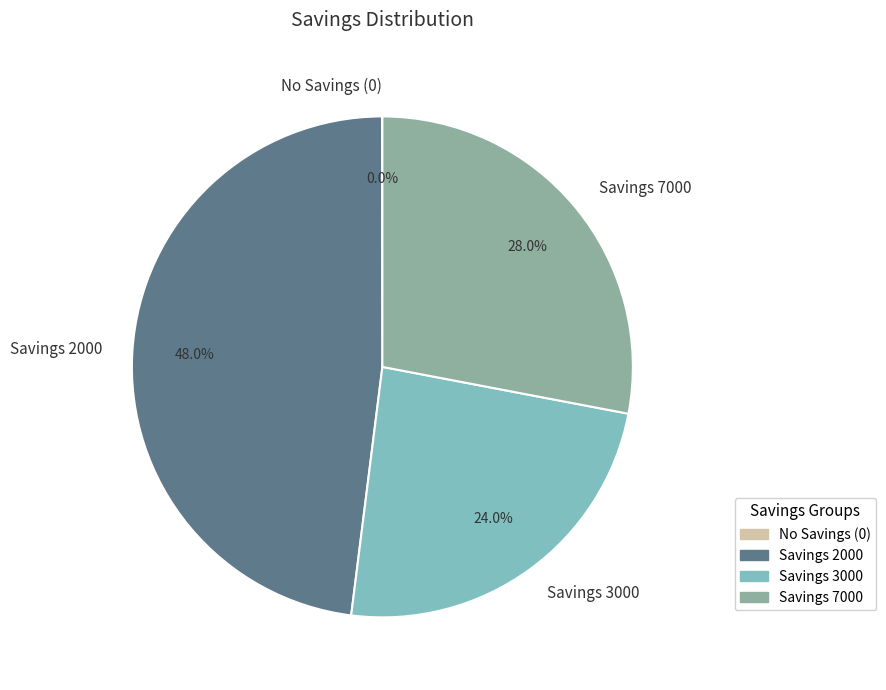

Which category has the biggest portion of the pie?

Savings 2000